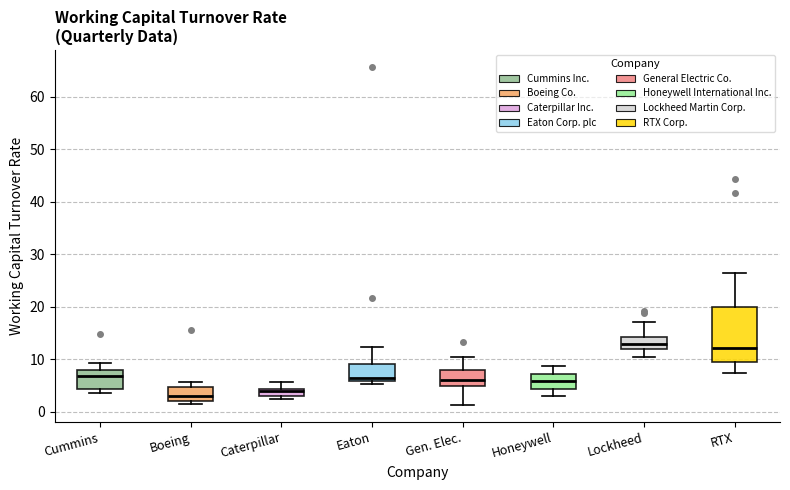

Comparing the boxes themselves (not the whiskers), which one is the tallest?

RTX